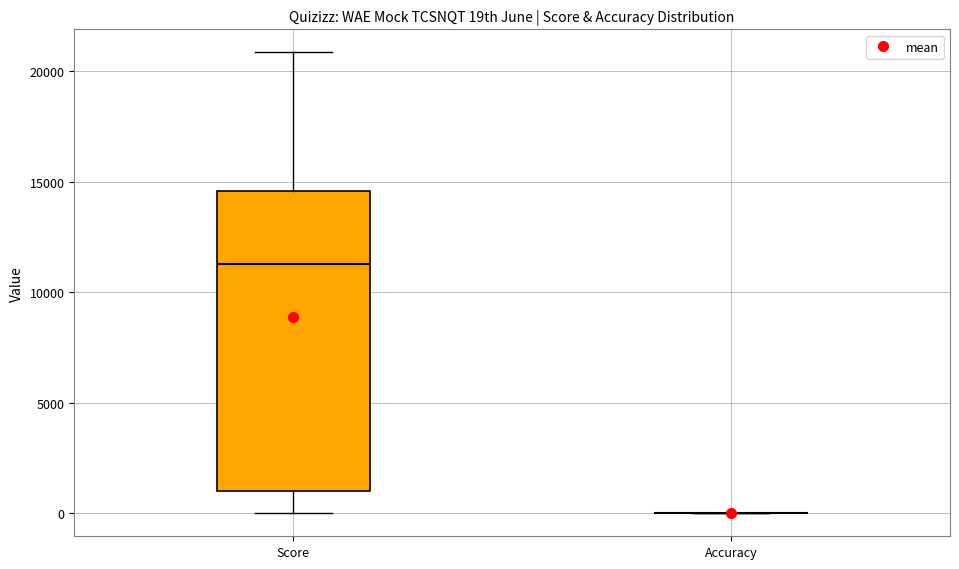

Reading left to right, read every box against the y-axis: the position of its median line, the range the box covers, and the ends of its whiskers. The values are not printed on the chart, so give them approximately, as read against the axis.

Score: median 11500, box 1000 to 14500, whiskers 0 to 21000
Accuracy: box collapsed to a line at 0, whiskers 0 to 0